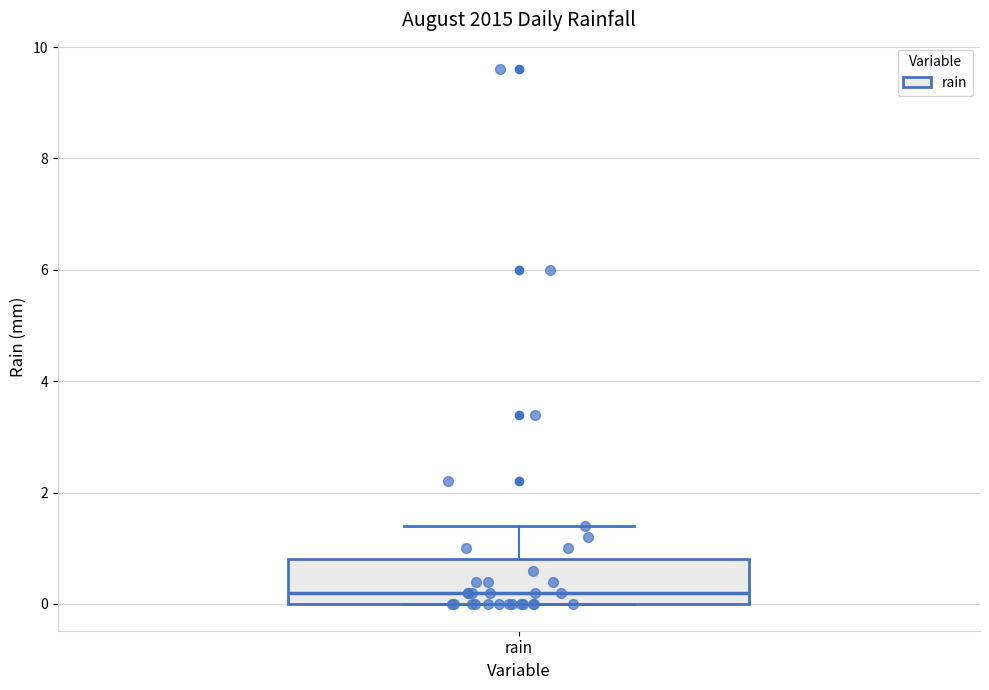

Transcribe this box plot: give where the median line is, the range the box spans, and where the two whiskers end, as read against the y-axis. The values are not printed on the chart, so give them approximately, as read against the axis.

median 0.2, box 0.0 to 0.8, whiskers 0.0 to 1.4